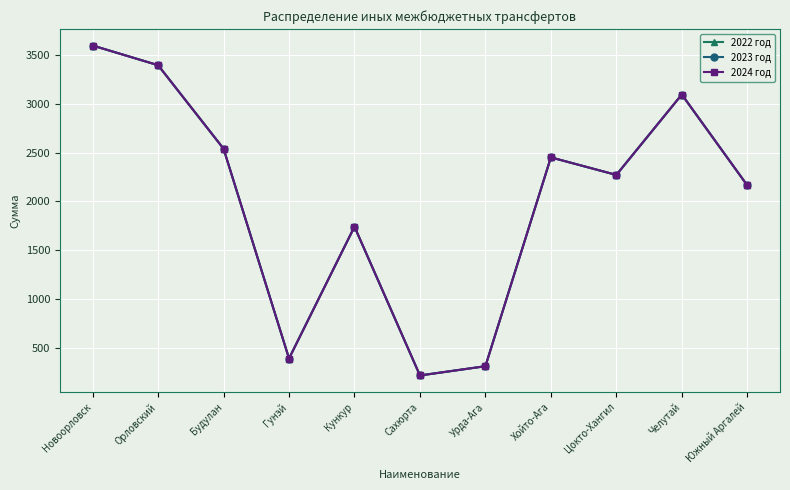

What is the label of the 11th point from the left?

Южный Аргалей